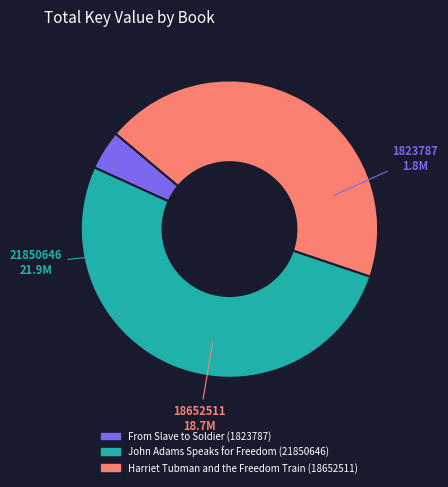

Is there any slice that represents more than half of the pie?

Yes